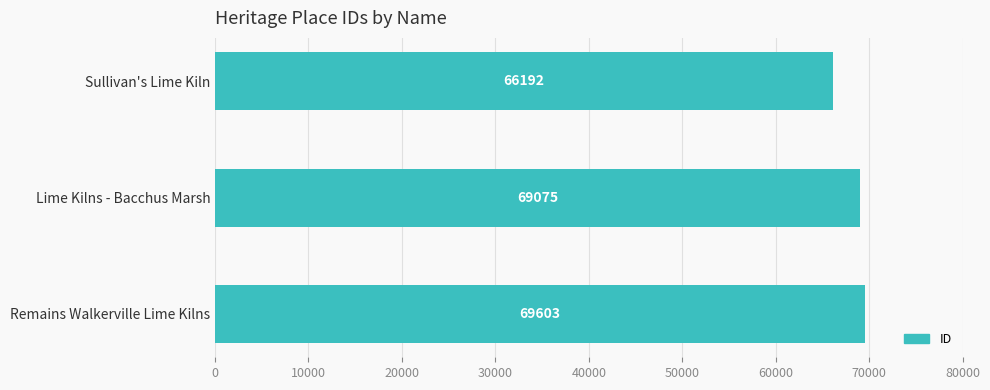

Rank the categories by value from lowest to highest.

Sullivan's Lime Kiln, Lime Kilns - Bacchus Marsh, Remains Walkerville Lime Kilns